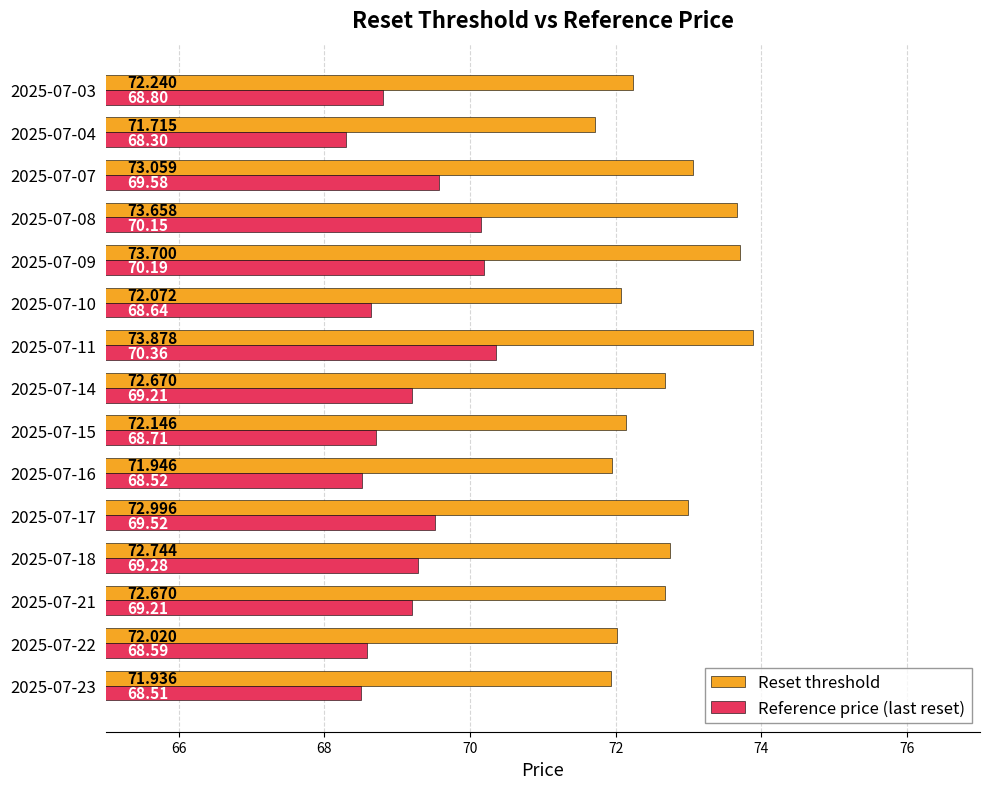

Which series has the widest spread of values?

Reset threshold